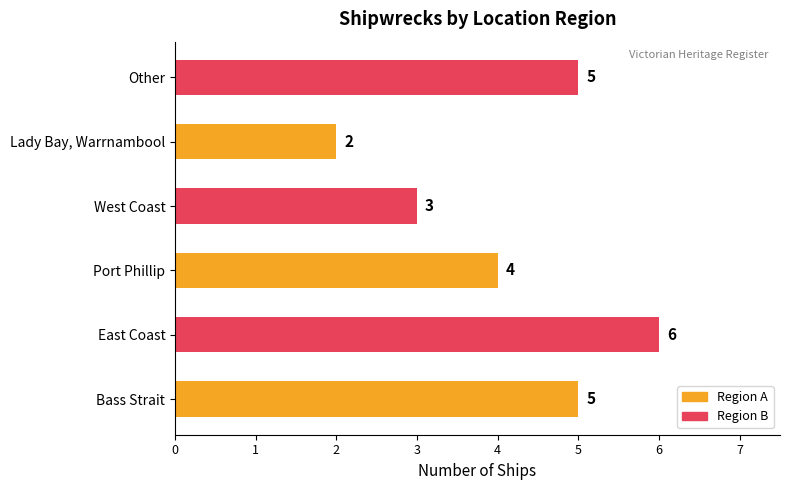

What is the difference between the second highest and second lowest values?

2